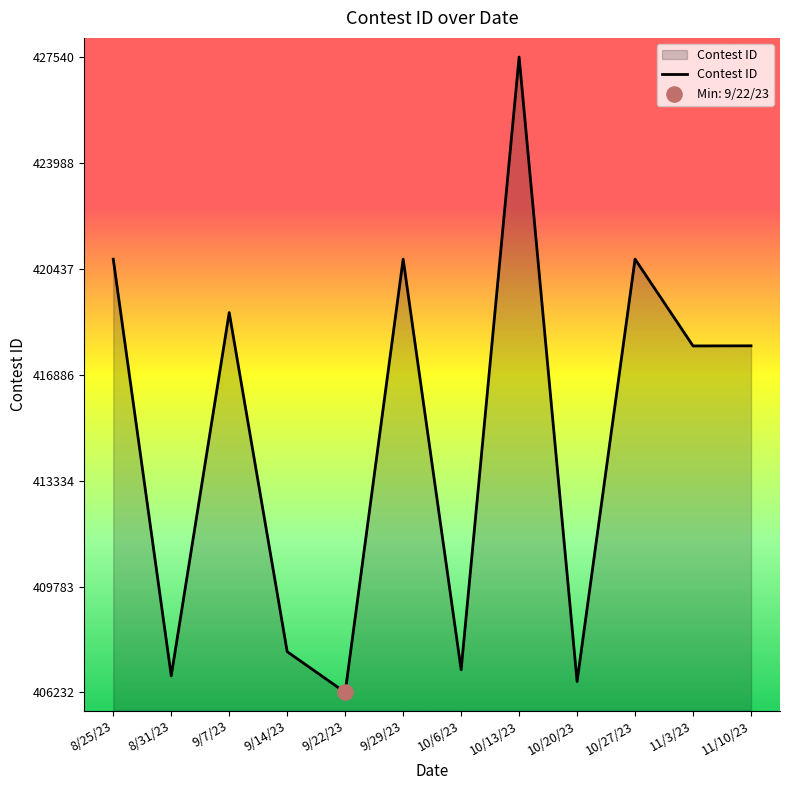

Between 9/29/23 and 11/3/23, which is larger?

9/29/23